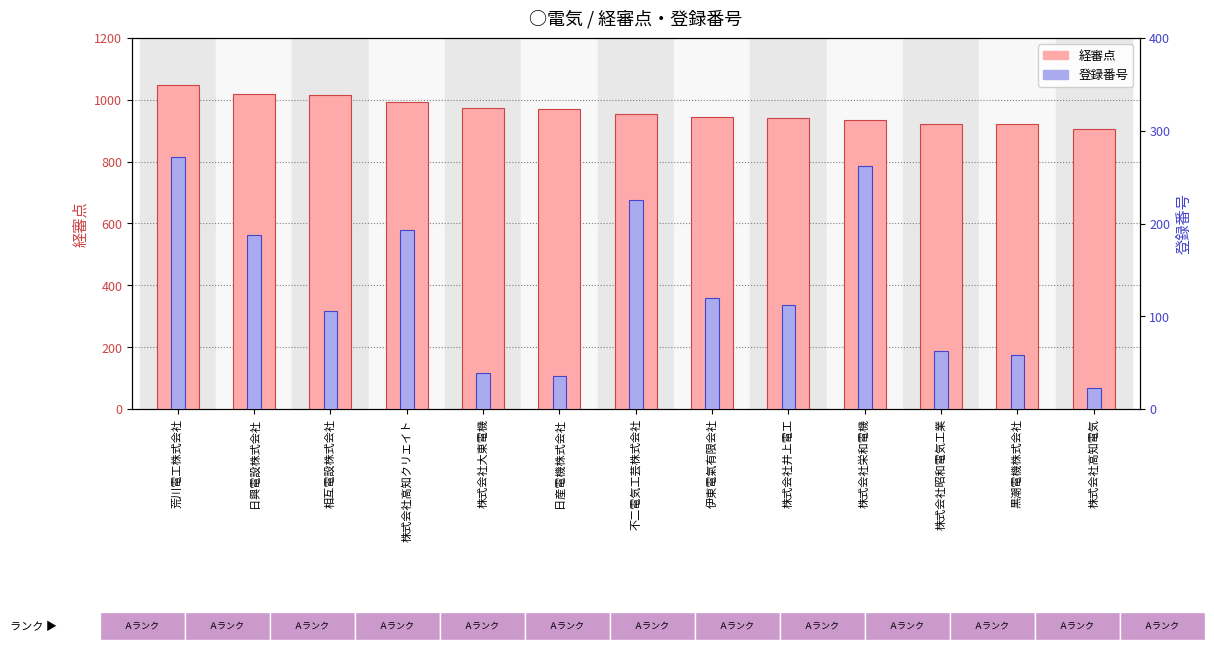

What is the spread (max minus min) of values at 相互電設株式会社?

911